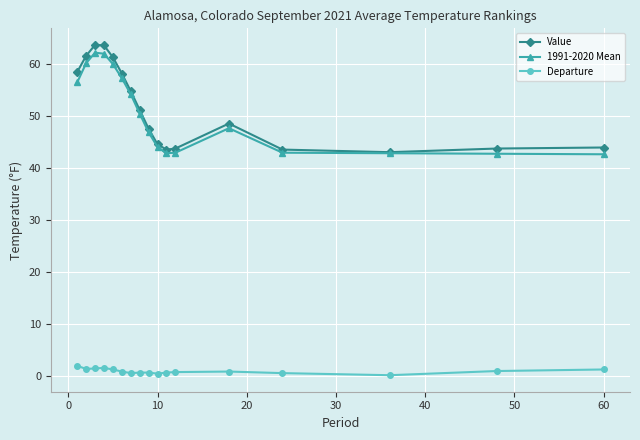

True or false: Departure and Value intersect in this chart.

False